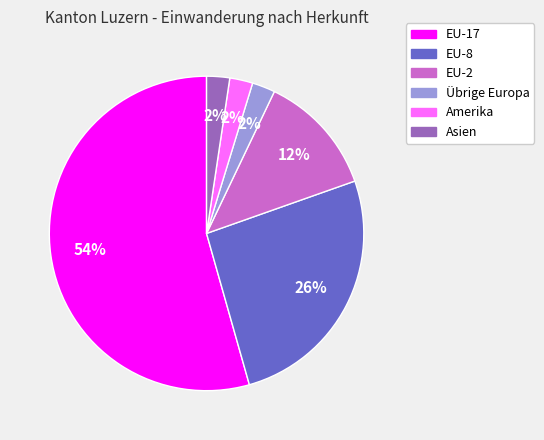

The EU-8 slice represents 26% of the pie. True or false?

True